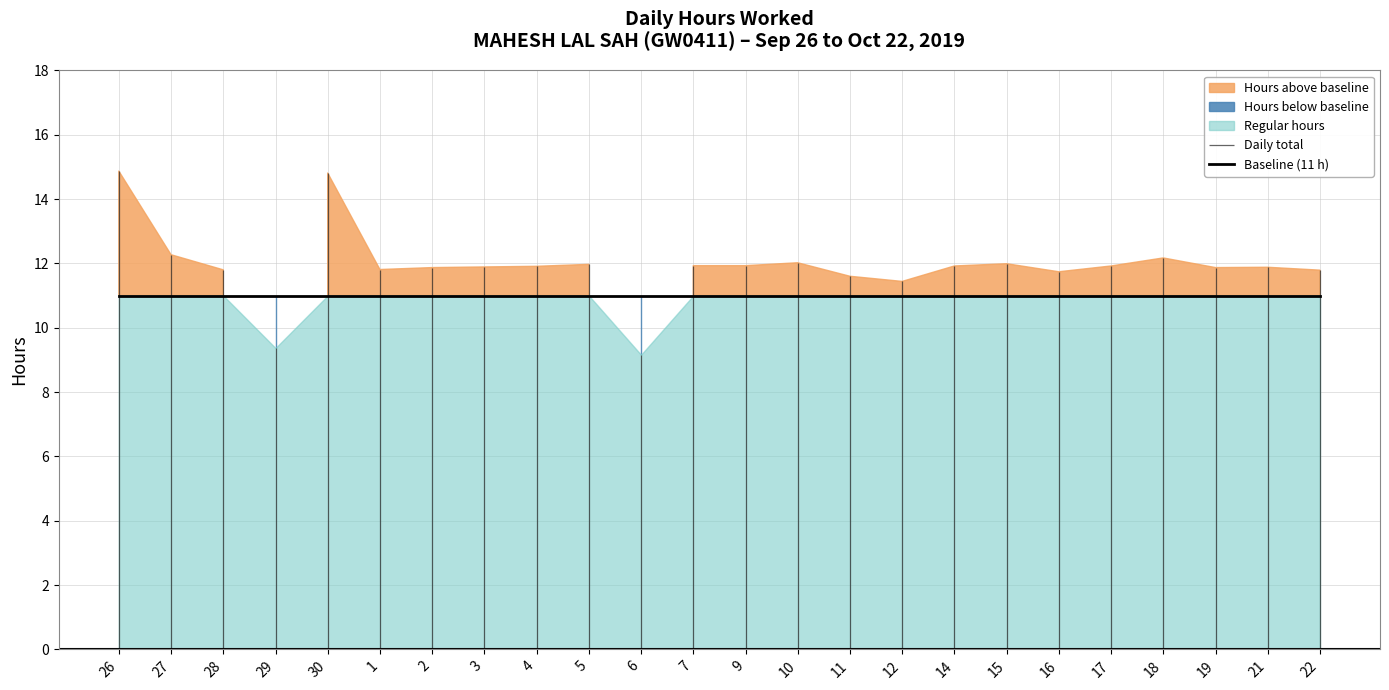

How many values in the Hours Worked series are below 11?

2